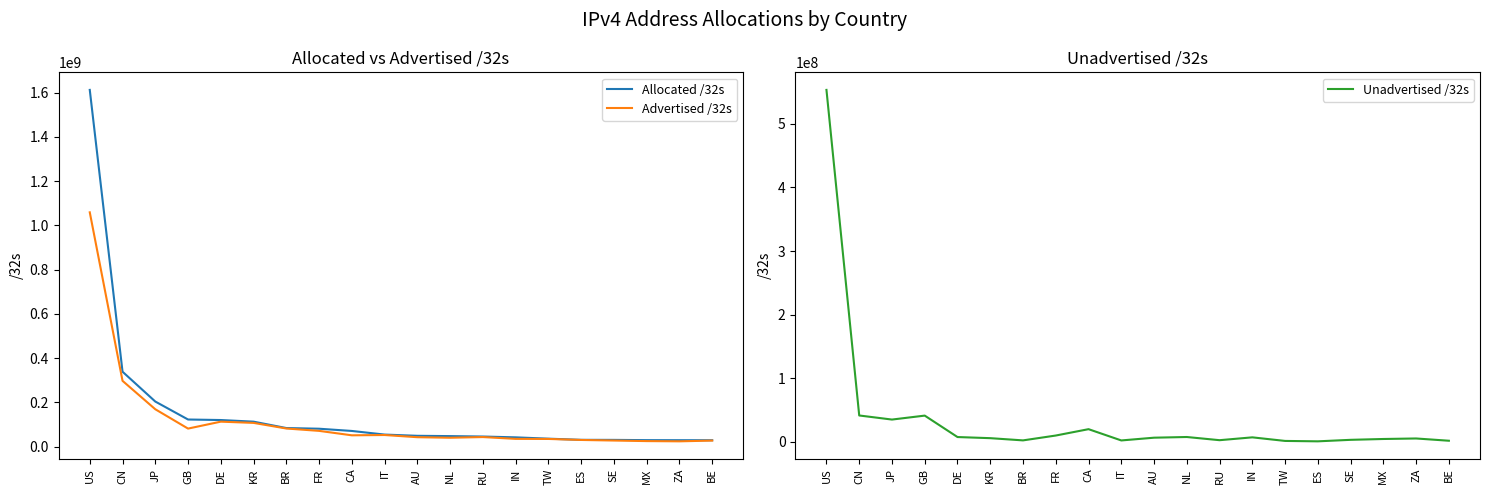

Reading left to right, transcribe all the data shown in this chart.

Allocated /32s: 1612328704	338278400	203398400	122195992	119808896	112431360	83594752	80520496	70432768	54040896	48490496	47112928	45215488	41510400	35512832	30319680	30059368	28848896	28593408	28481920
Advertised /32s: 1058790656	297015040	168558980	81142272	112480768	106866336	81523456	70814208	50715392	52063232	42179632	39723552	42838016	34663168	34298880	29737472	27117056	24583520	23517952	26964480
Unadvertised /32s: 553538048	41263360	34839420	41053720	7328128	5565024	2071296	9706288	19717376	1977664	6310864	7389376	2377472	6847232	1213952	582208	2942312	4265376	5075456	1517440